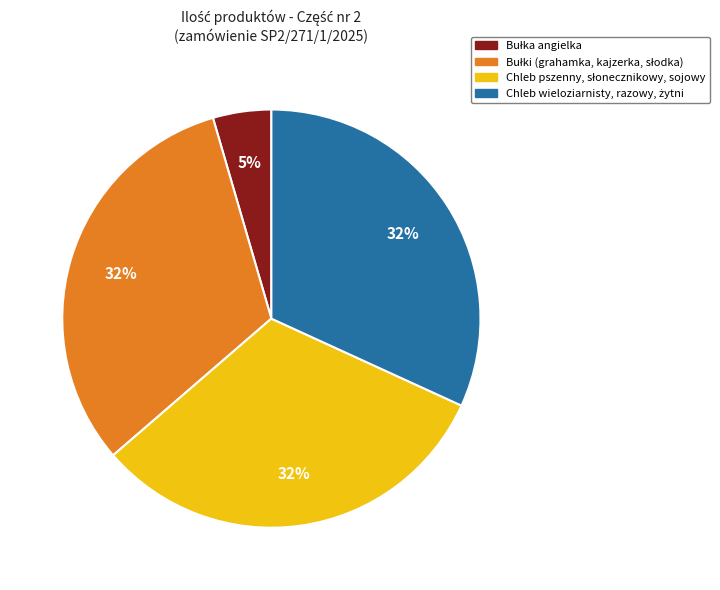

To the nearest percent, what is the average slice percentage?

25%